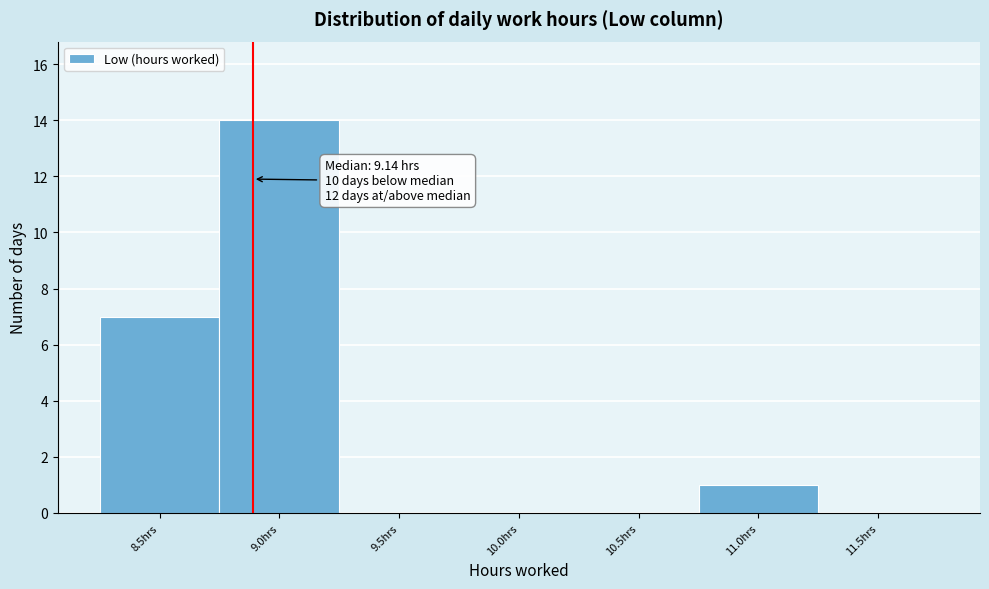

Reading left to right, transcribe all the data shown in this chart.

8.5hrs=7	9.0hrs=14	9.5hrs=0	10.0hrs=0	10.5hrs=0	11.0hrs=1	11.5hrs=0